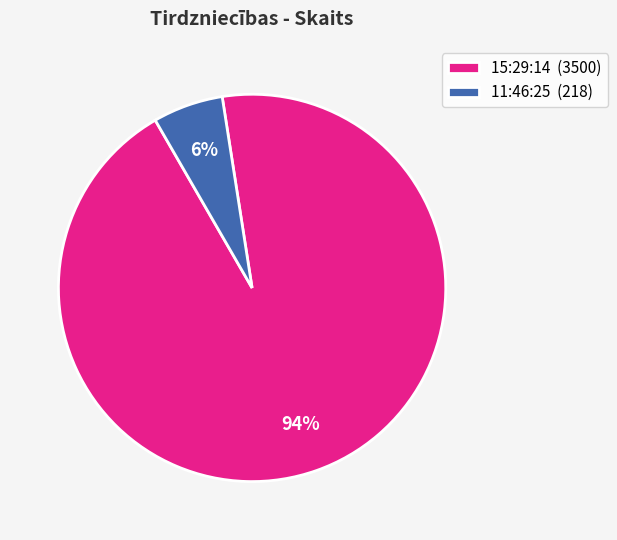

Does any single category account for the majority?

Yes